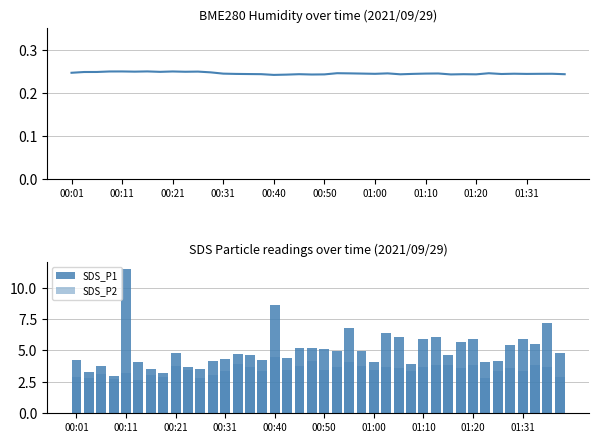

What is the smallest value displayed?

0.2